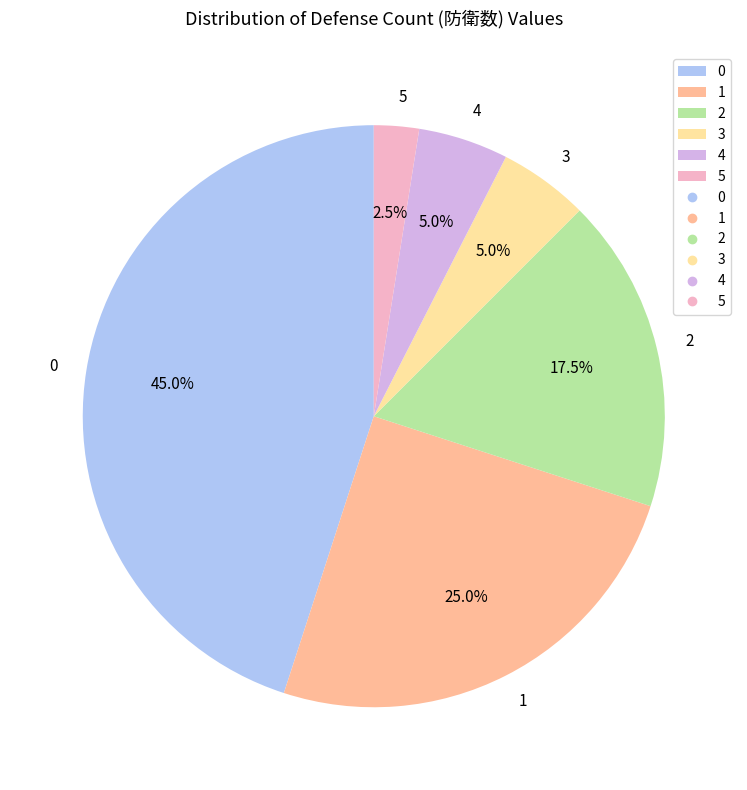

Is there a majority slice in this chart?

No